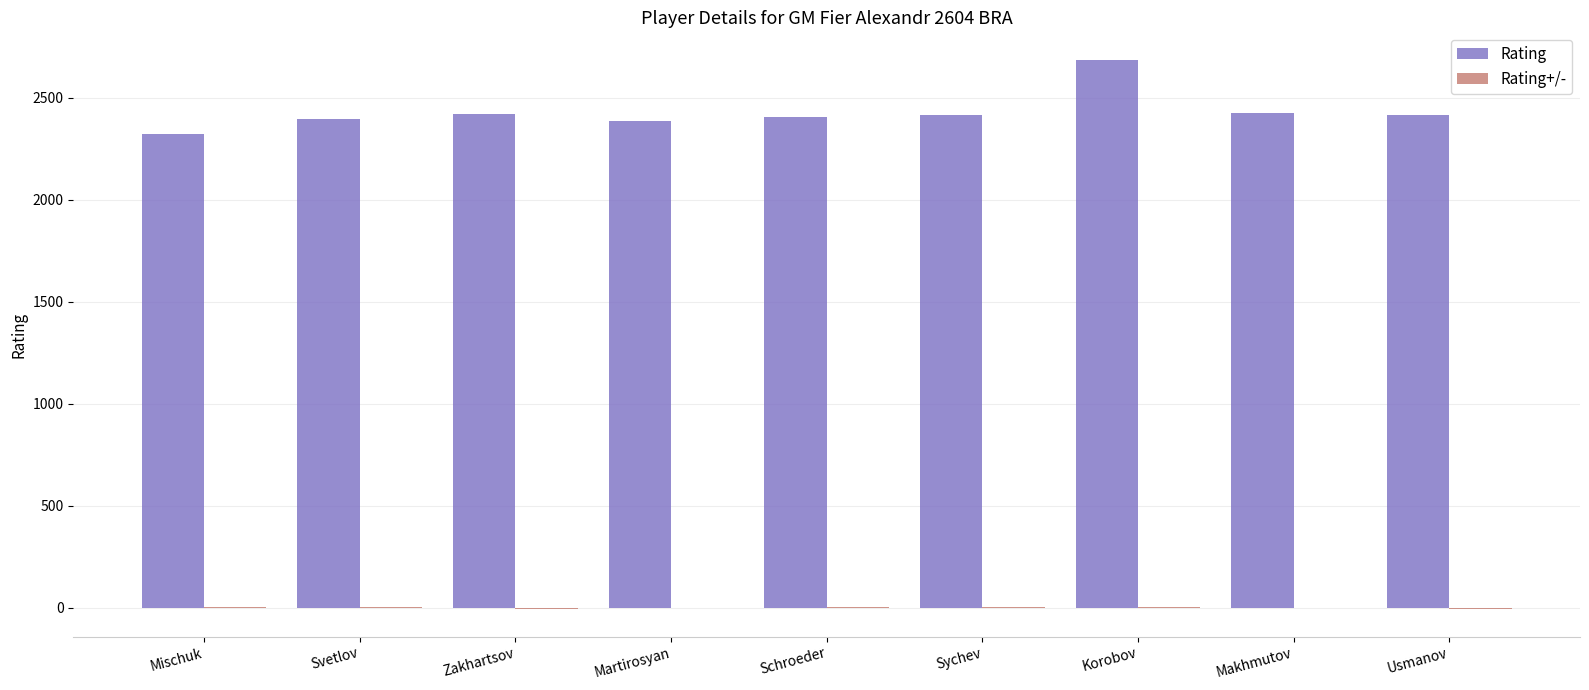

What is the maximum value for Rating?

2687.0